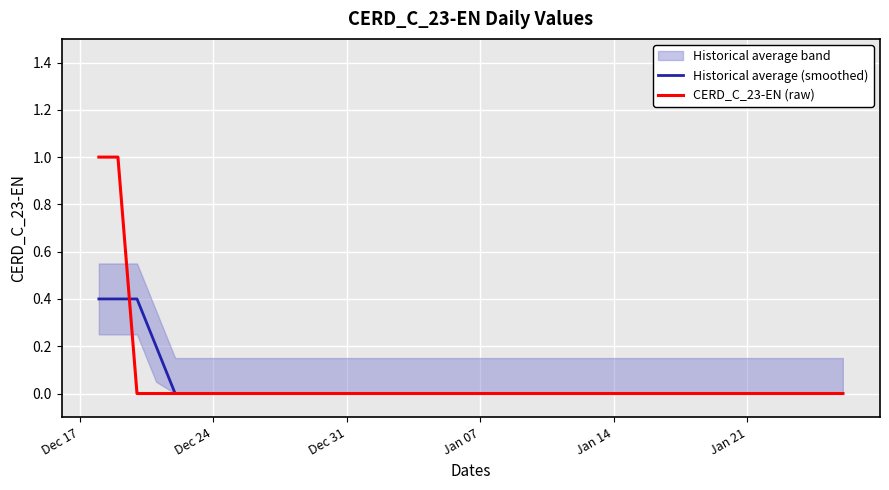

Which series has the largest range (max minus min)?

CERD_C_23-EN (raw)